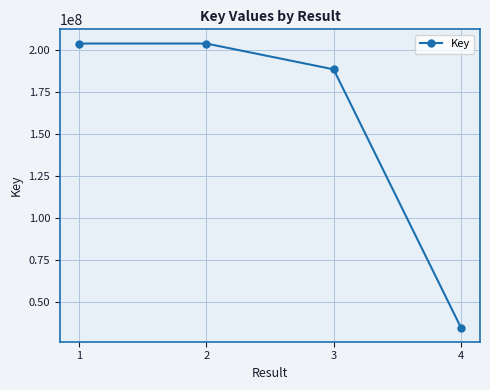

Read the value at 1, to the nearest 50.

204083200